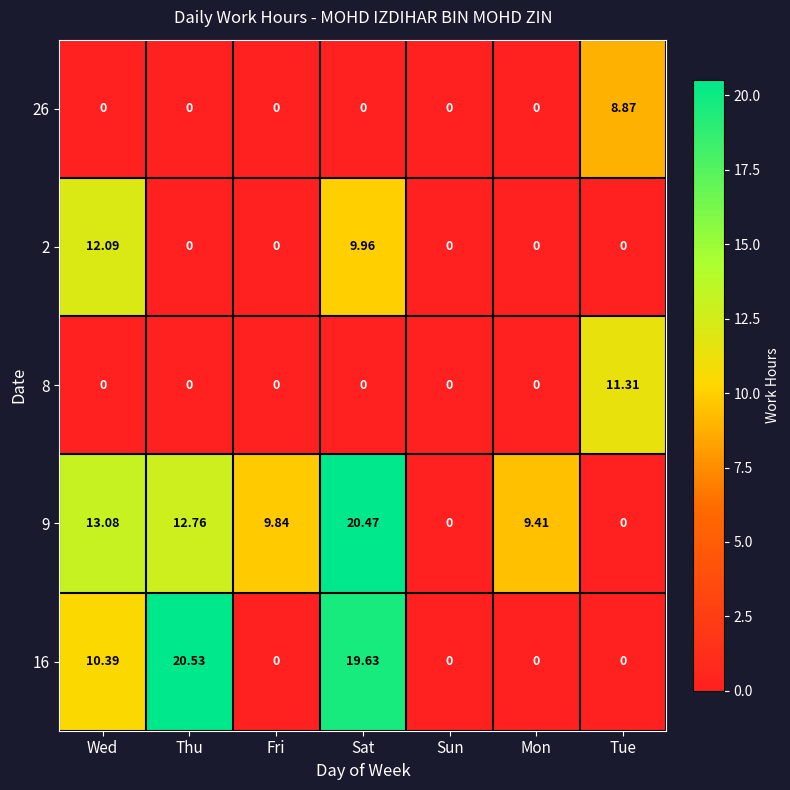

Which category has the highest value across all series?

Thu